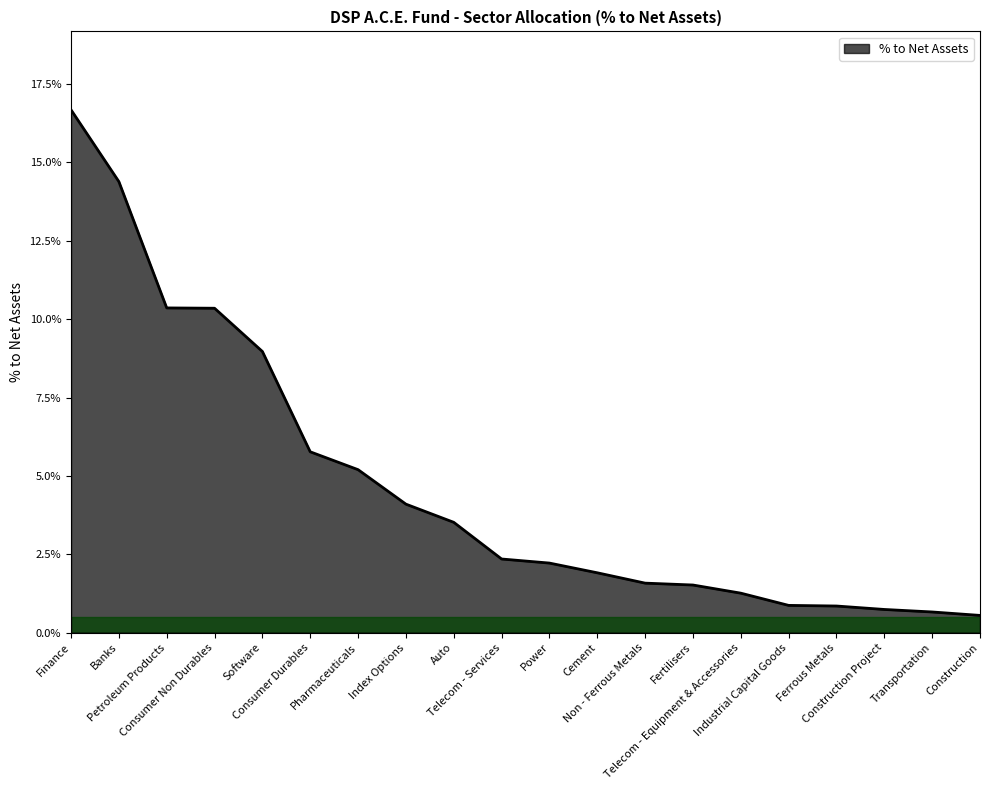

Is this an area chart (filled region under the line)?

Yes